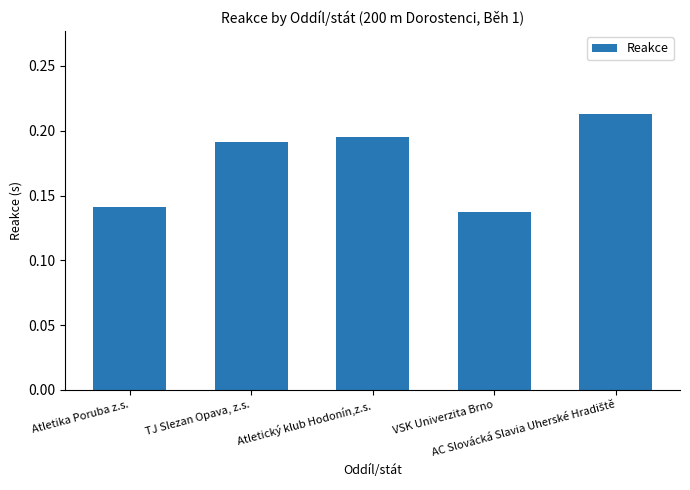

How many series are shown in this chart?

1